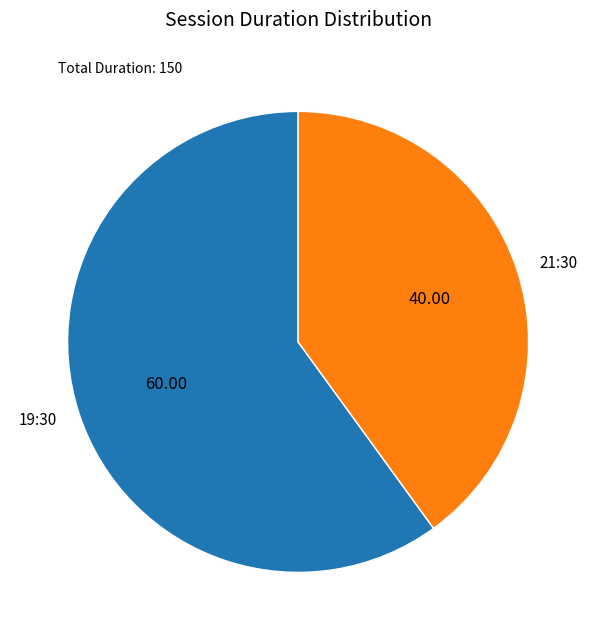

Combined, do 19:30 and 21:30 account for over 50%?

Yes